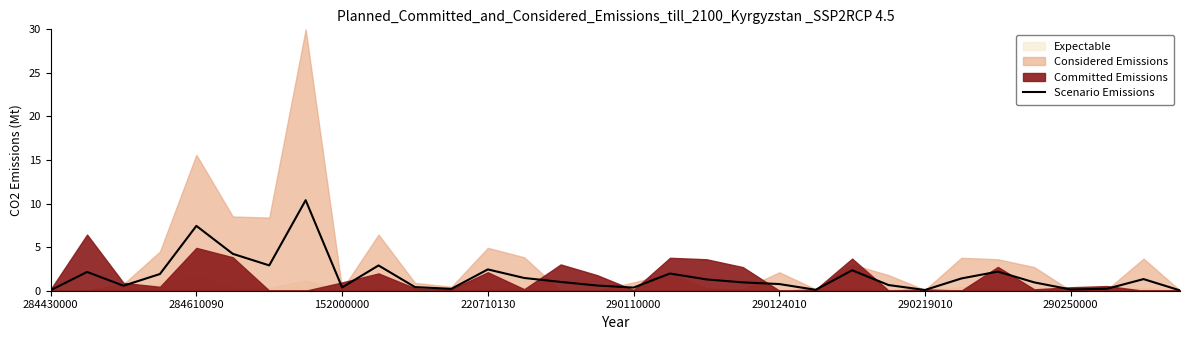

How many values are below 1?

16